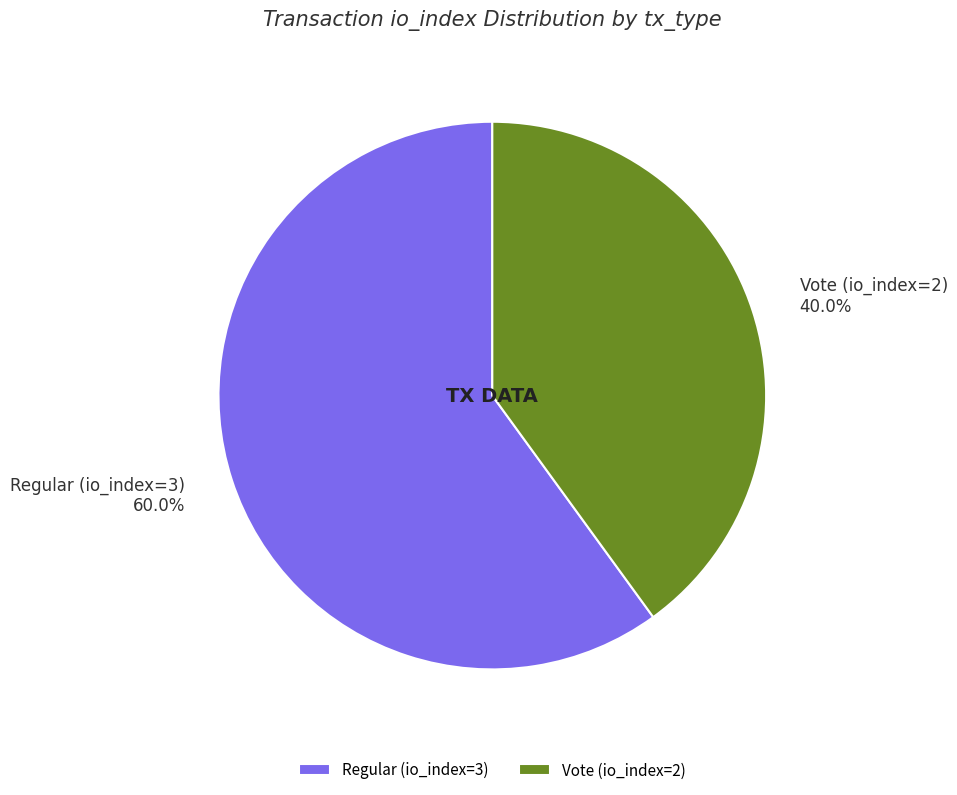

Does any single category account for the majority?

Yes